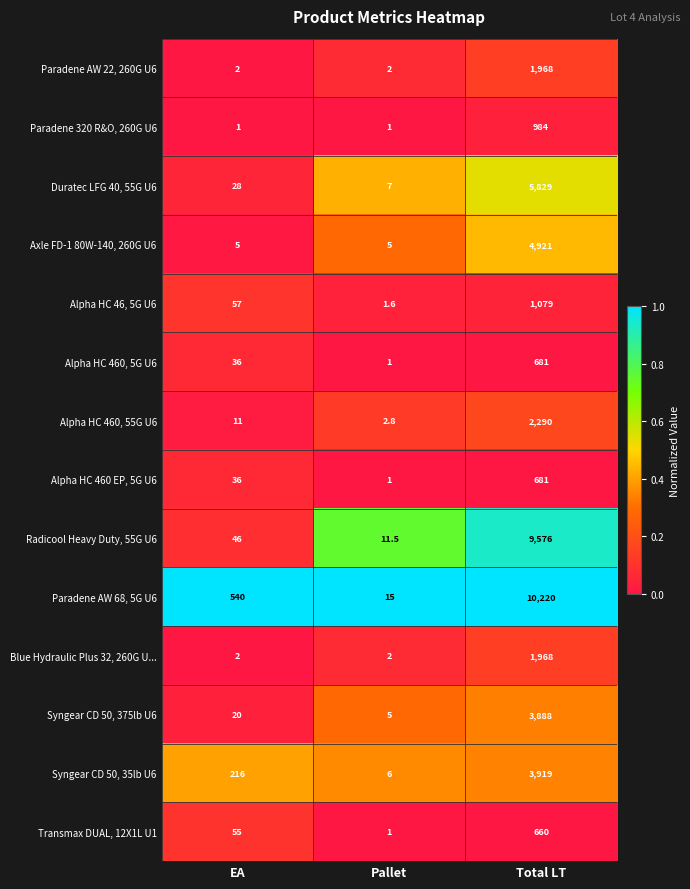

Which series has the largest range (max minus min)?

Paradene AW 68, 5G U6